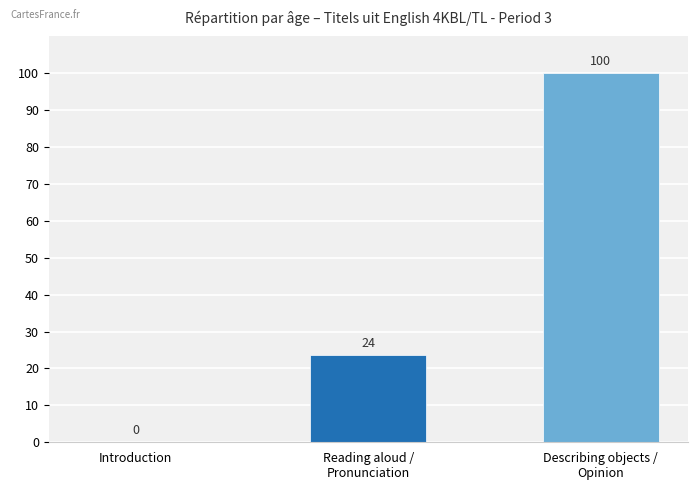

Where does the data first go above 23?

Reading aloud /
Pronunciation